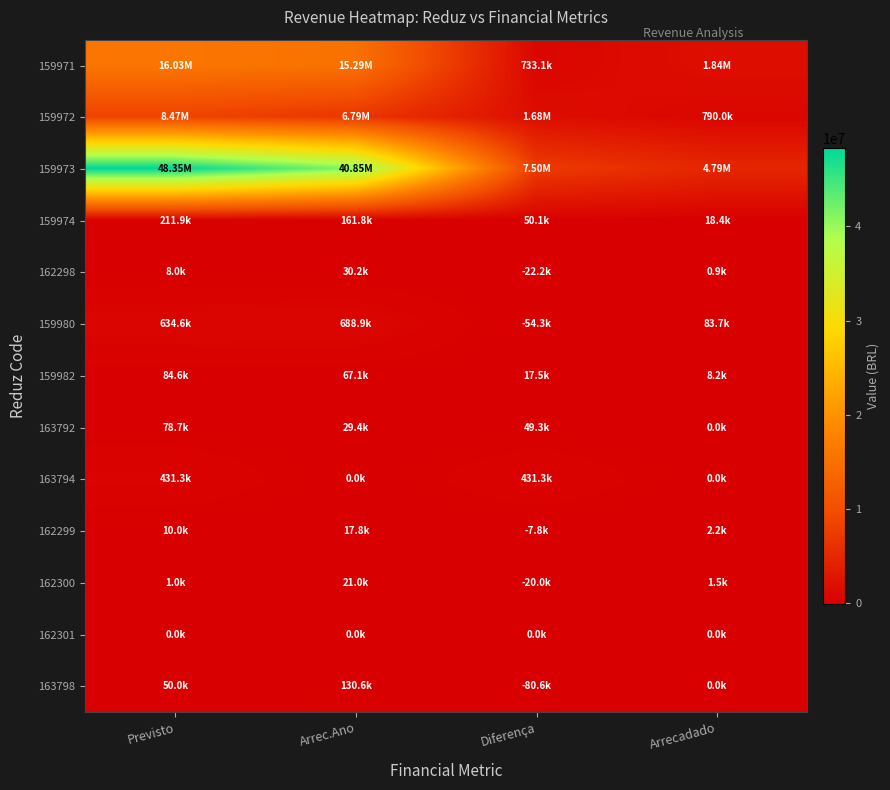

At which category is the sum across all series the highest?

Previsto